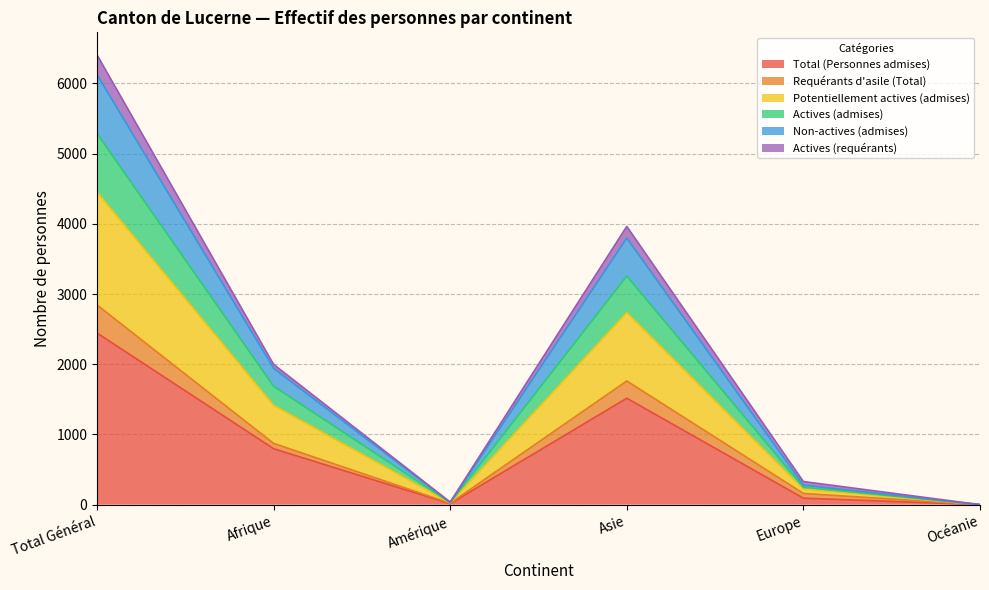

What is the highest value of the Total (Personnes admises) series?

2445